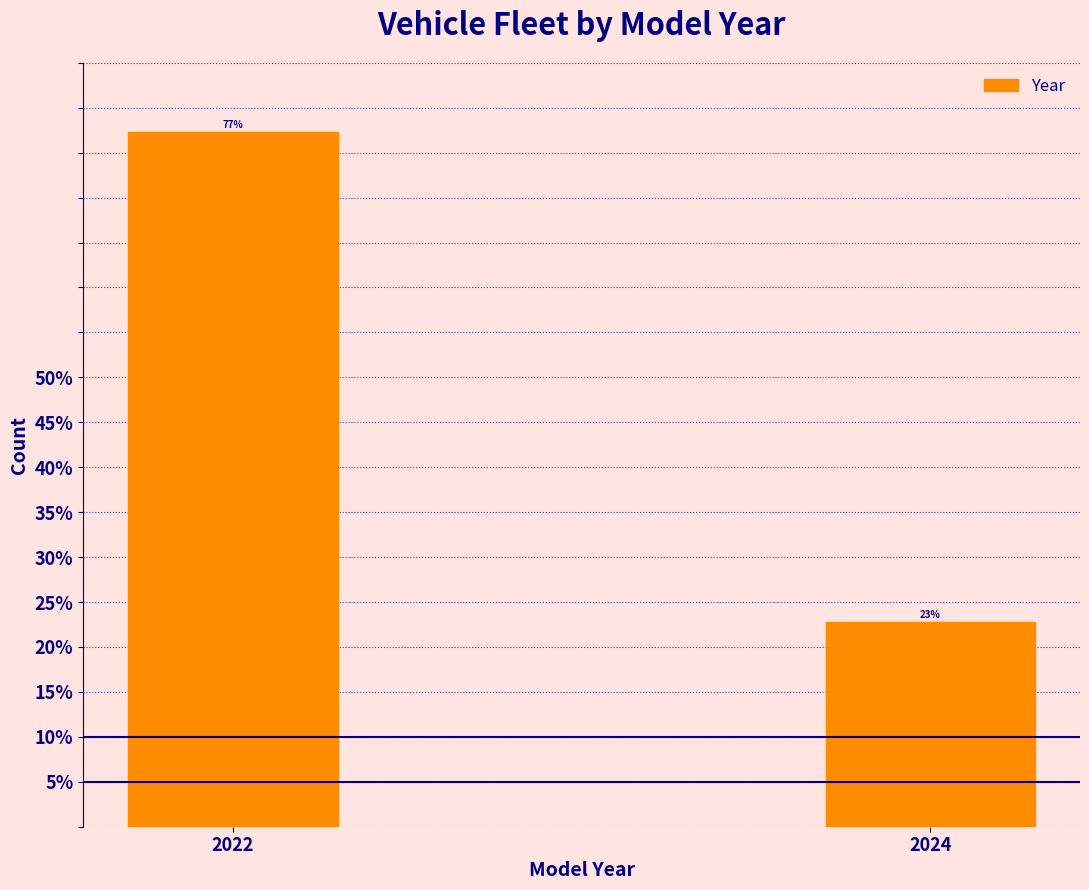

At which category does the chart reach its minimum across all series?

2024